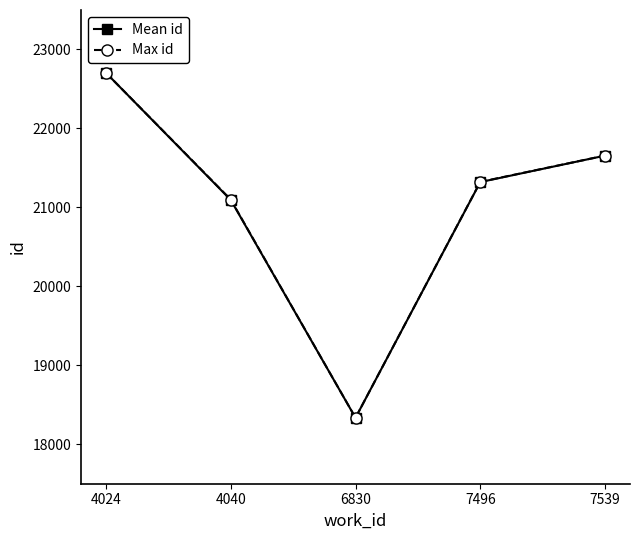

Between 4040 and 7539, which series saw the biggest shift?

Mean id